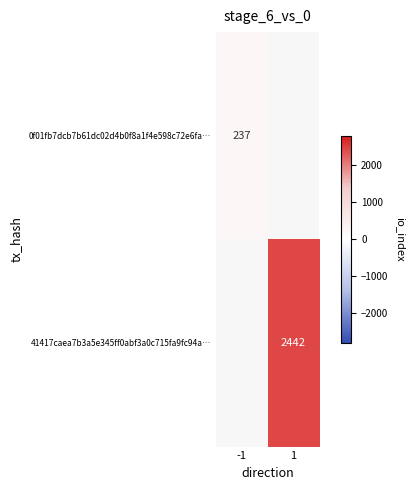

Which has a higher value, 1 or -1?

-1